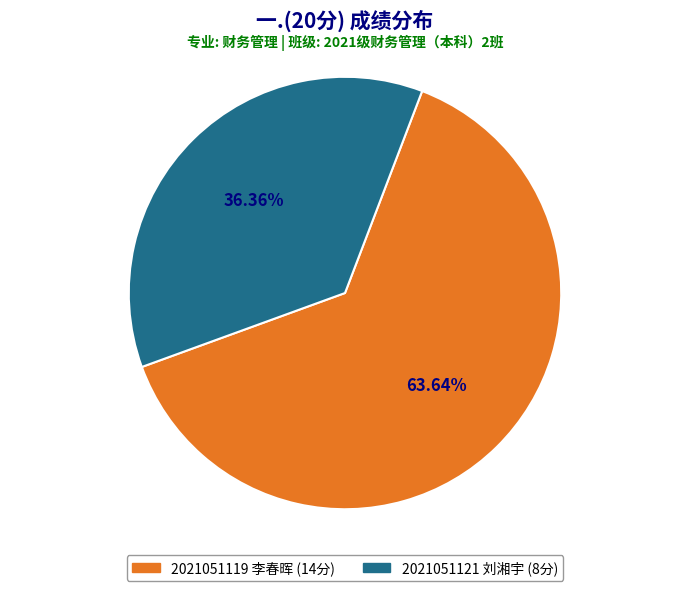

To the nearest percent, what portion does 2021051121 刘湘宇 represent?

36%